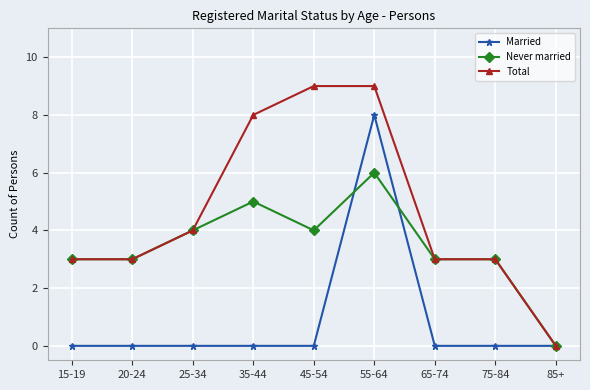

Is it true that Married equals 4 at 65-74?

False